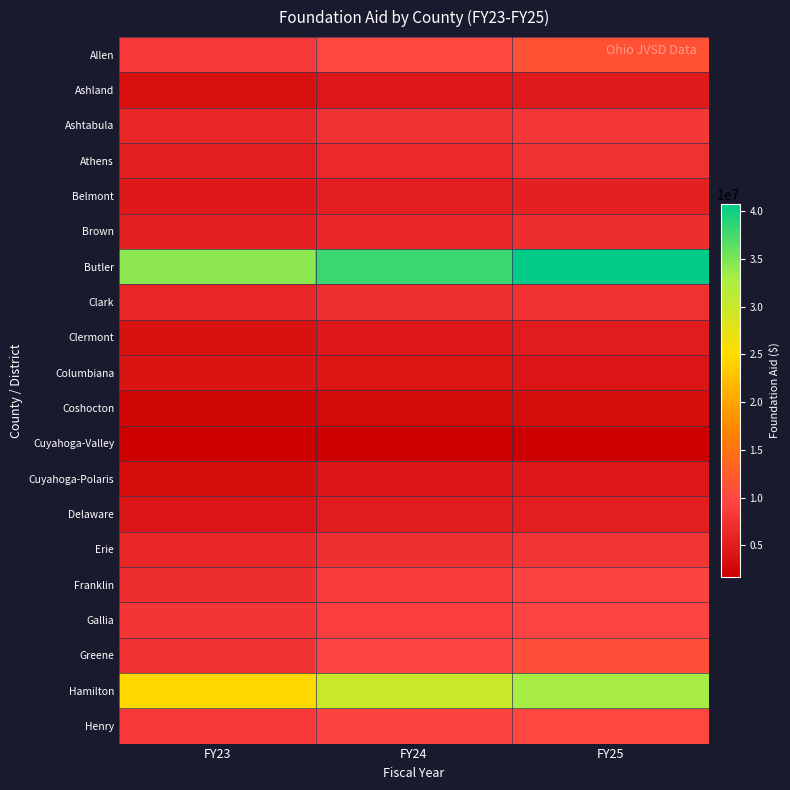

How many categories are shown in the chart?

3